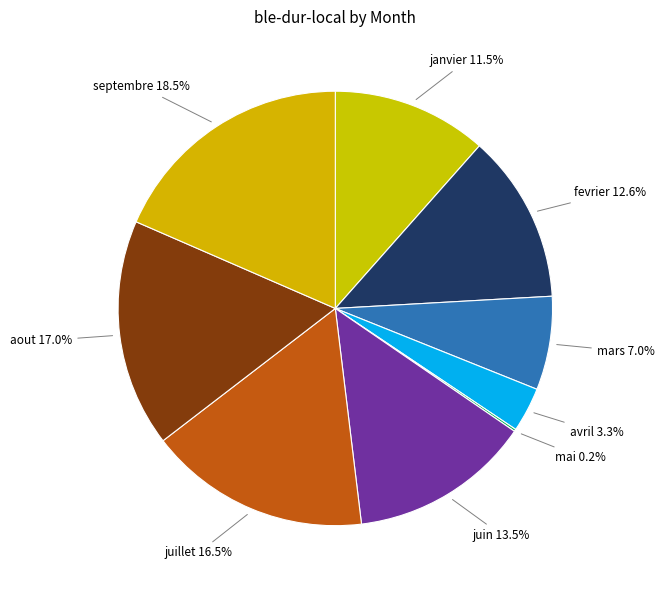

Which has a higher value, avril or janvier?

janvier